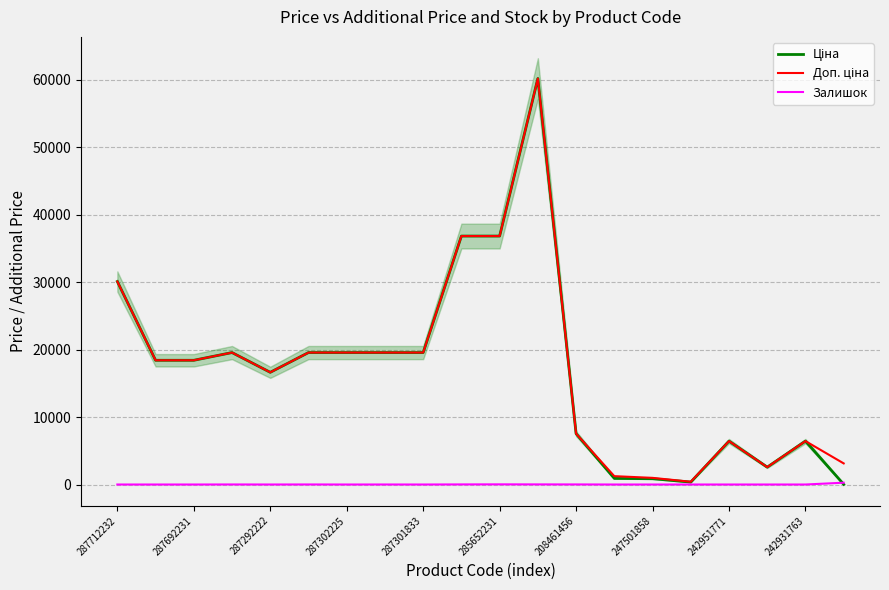

True or false: Ціна and Доп. ціна cross at least once.

False